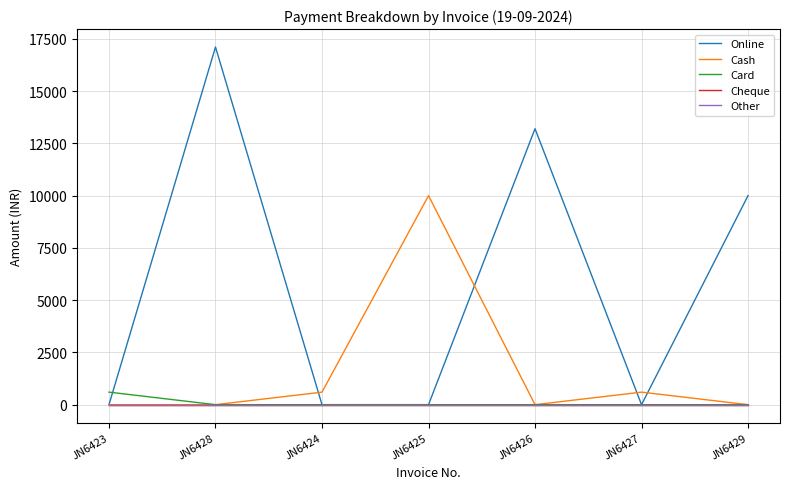

Does the chart have visible grid lines?

Yes